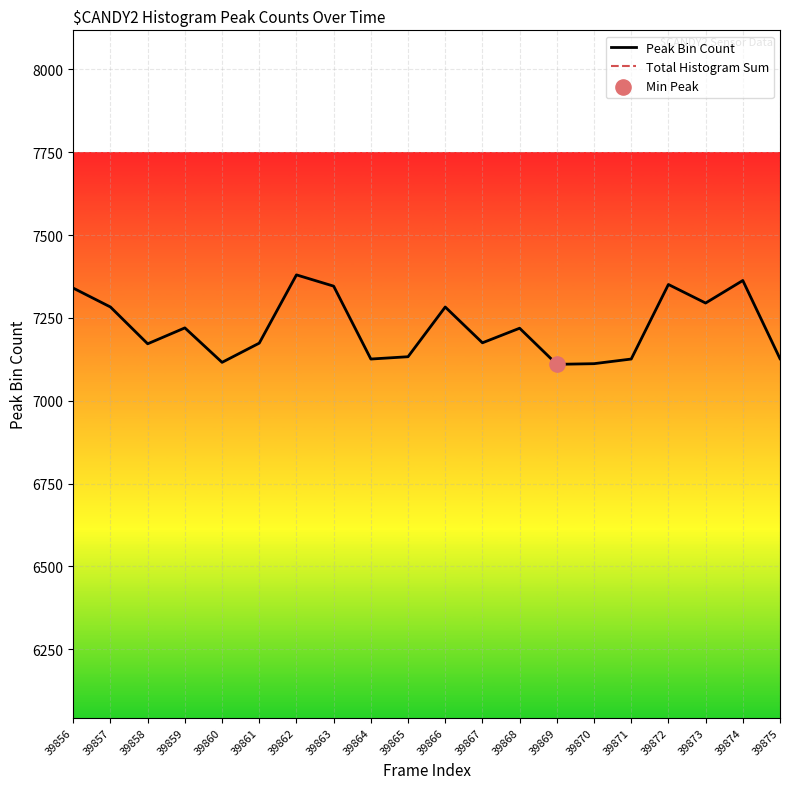

Which series contains the highest Y value?

Total Histogram Sum